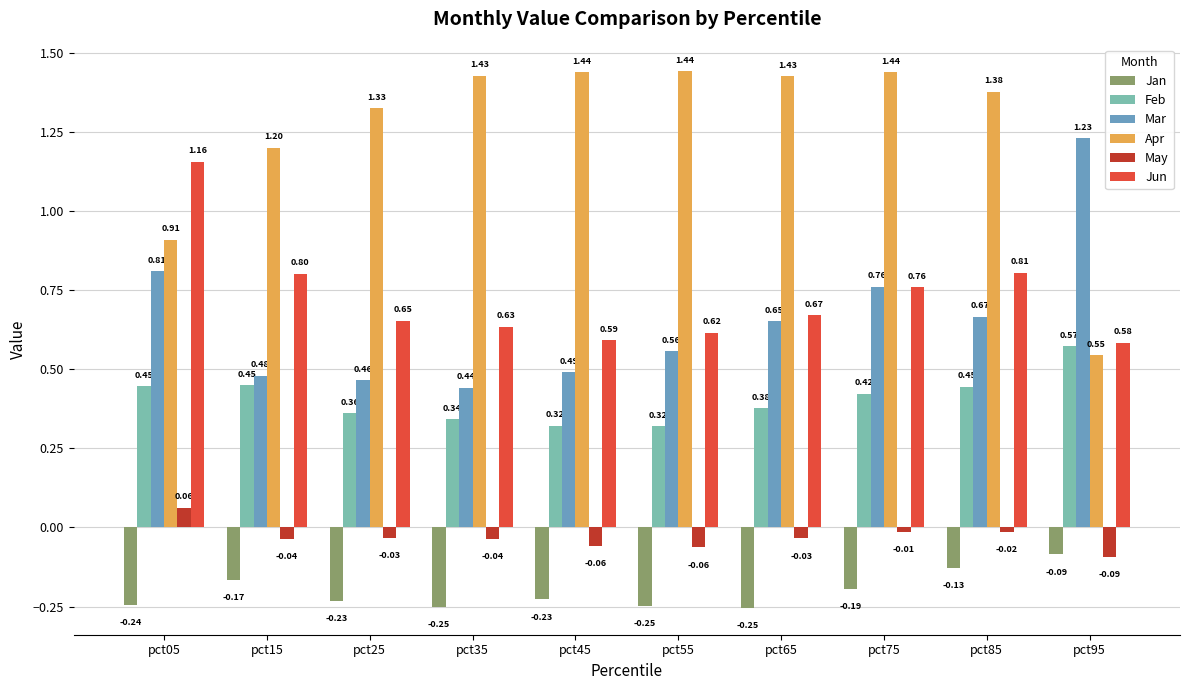

At how many categories does at least one series exceed 0?

10